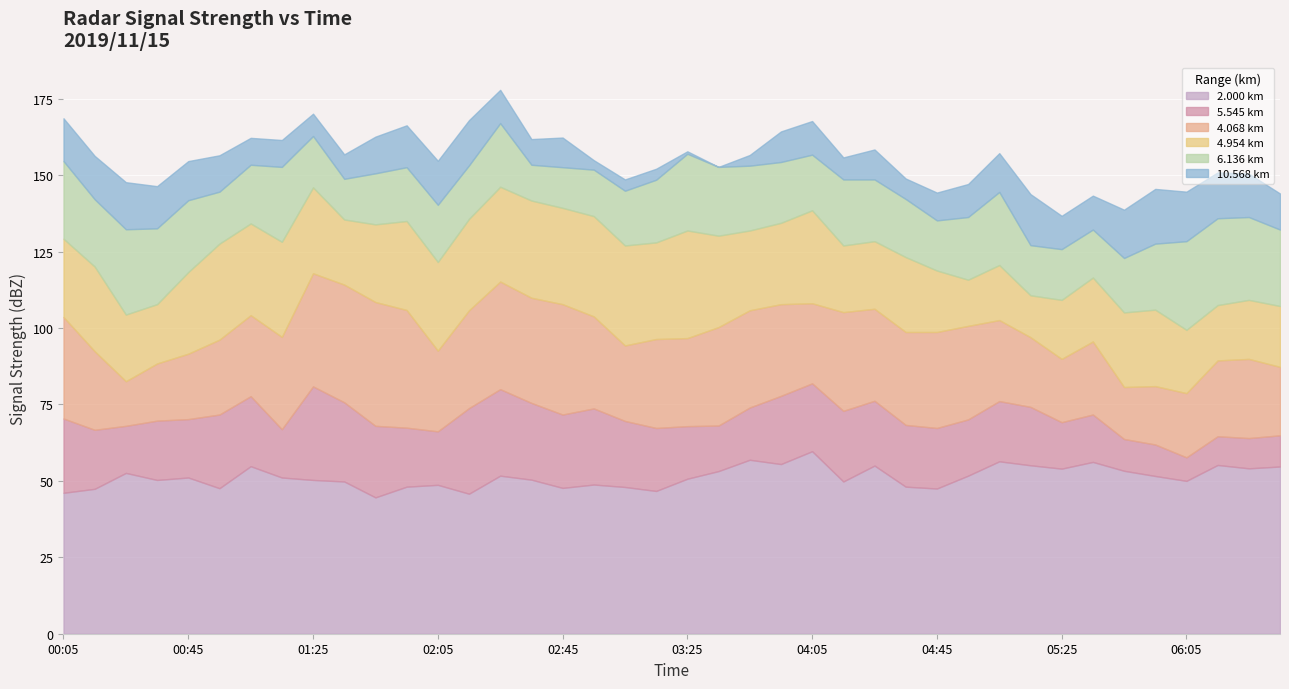

True or false: 2.000 has a value of 73.9 at 2019/11/15 00:35.

False